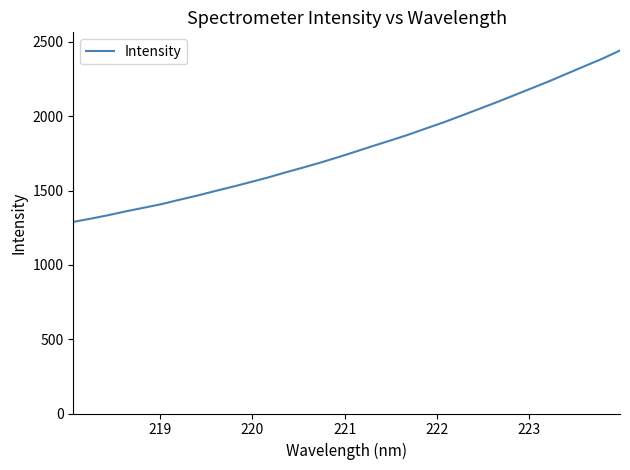

What is the maximum value shown in the chart?

2441.8